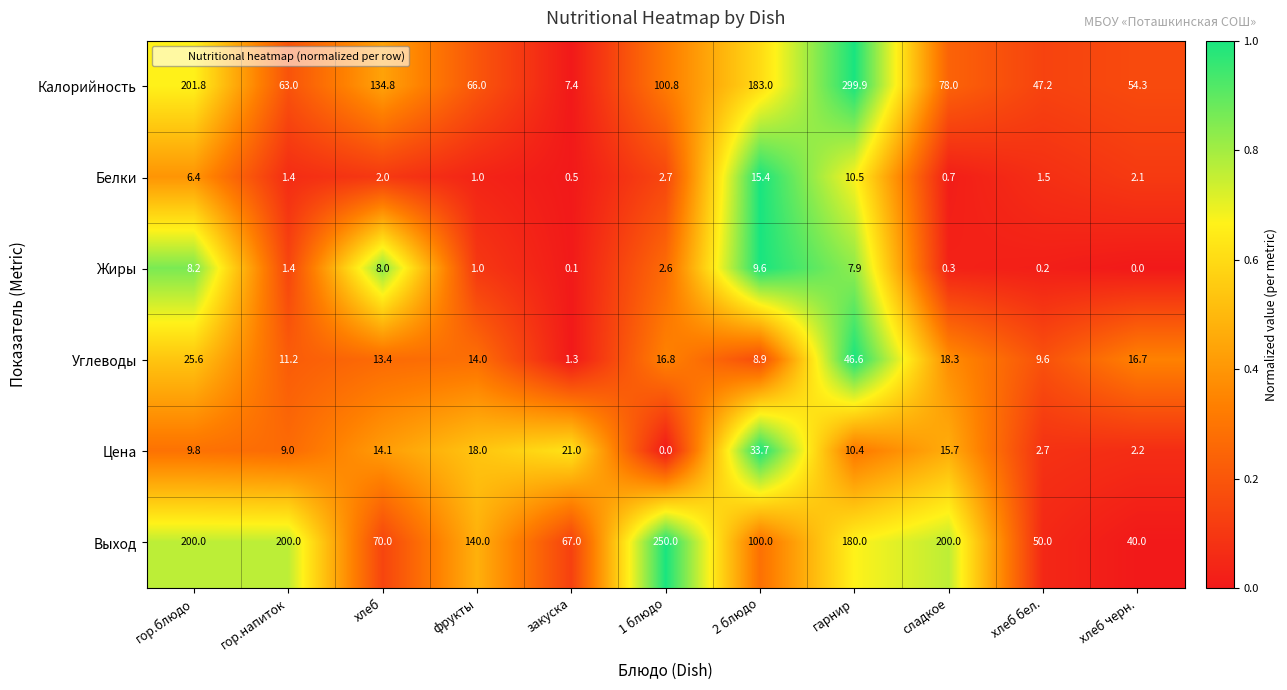

Which series changed the most between 1 блюдо and гарнир?

Калорийность